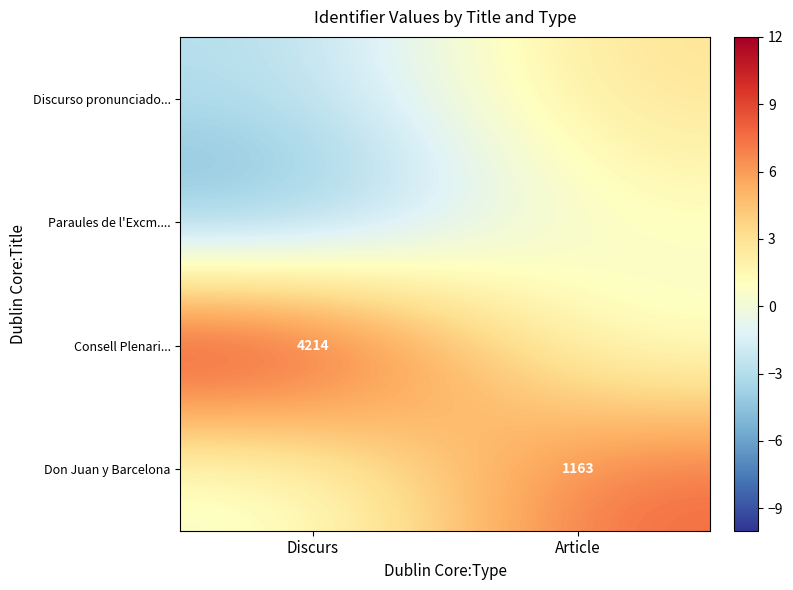

True or false: Consell Plenari... has a value of 4214 at Discurs.

True